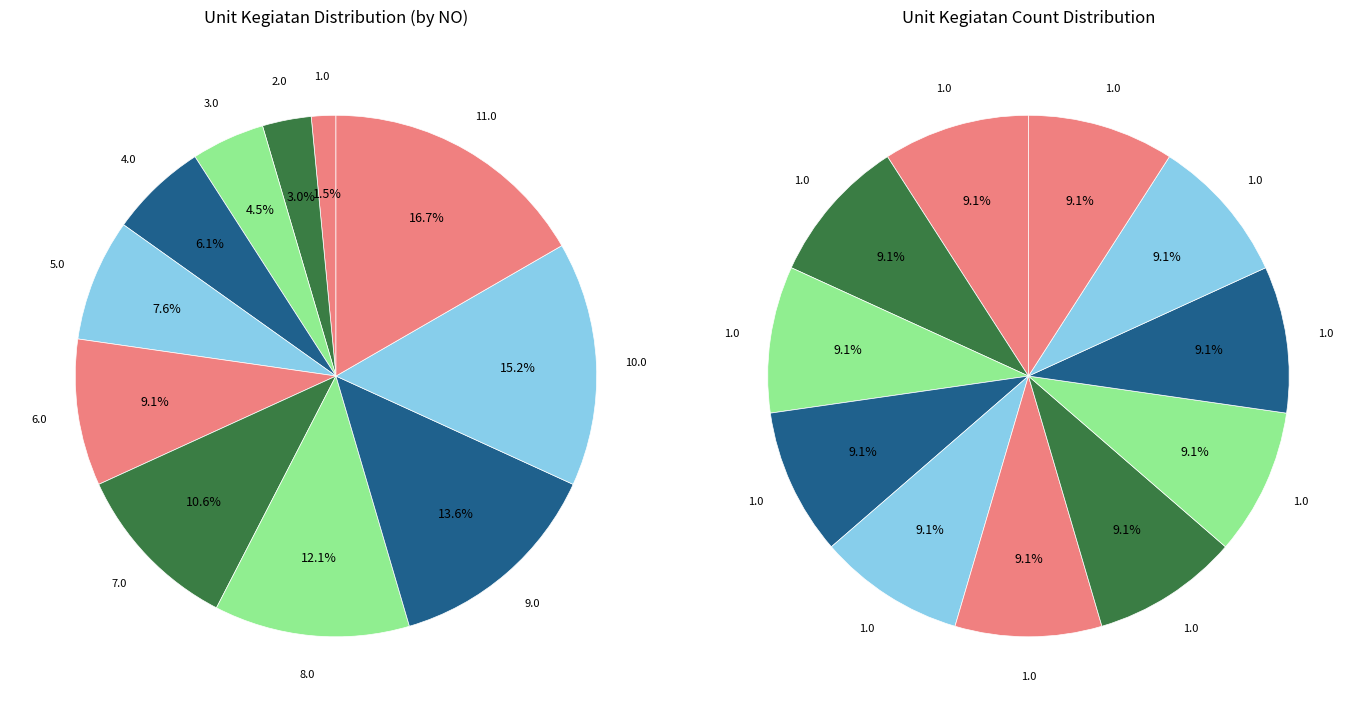

Is it true that TOKO ALKES is 11% of the pie?

False